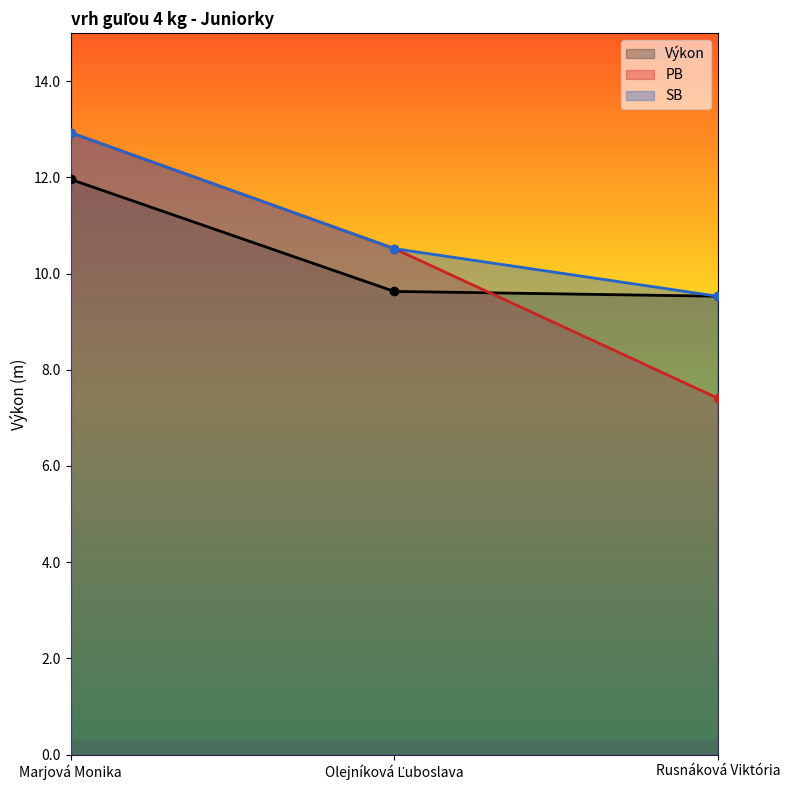

Is it true that Výkon equals 12.0 at Marjová Monika?

True